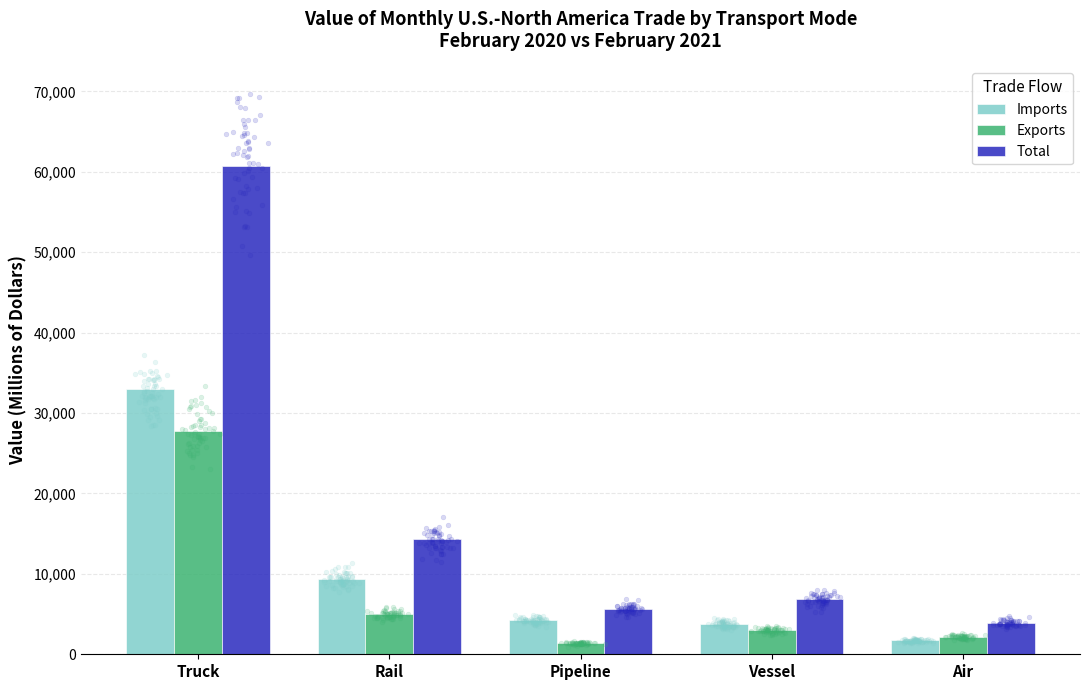

Which series has the largest Y range (max minus min)?

Total